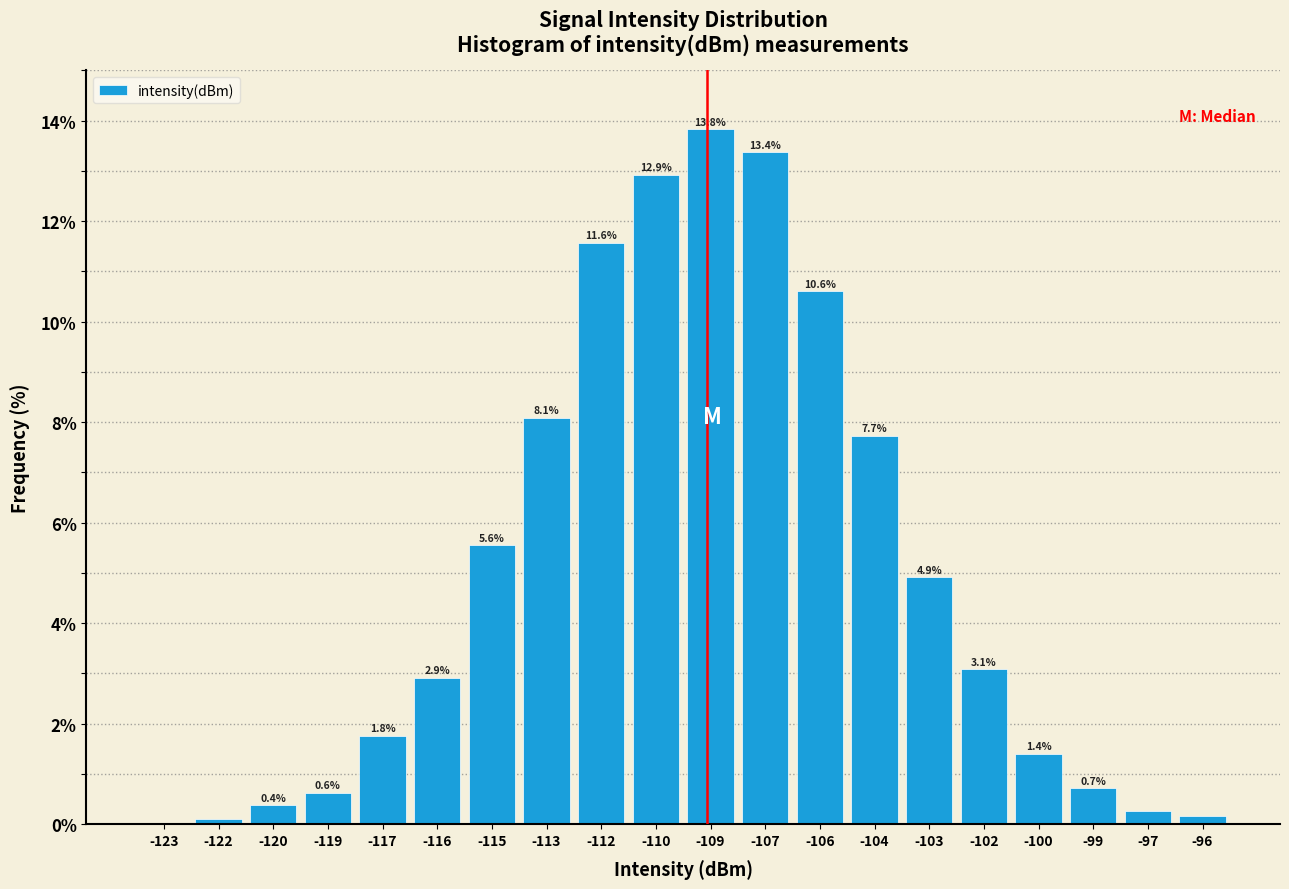

What is the sum of the values at -112 and -113?

19.7